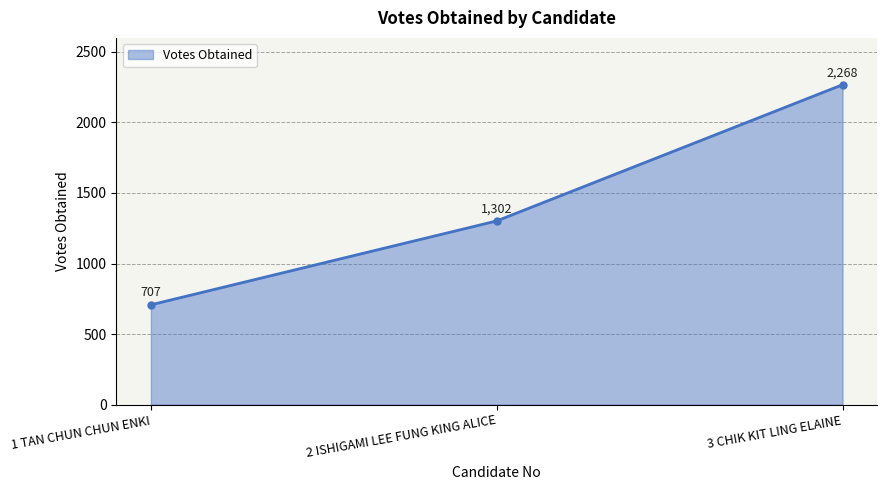

Is it true that the value at 2 ISHIGAMI LEE FUNG KING ALICE is 310?

False